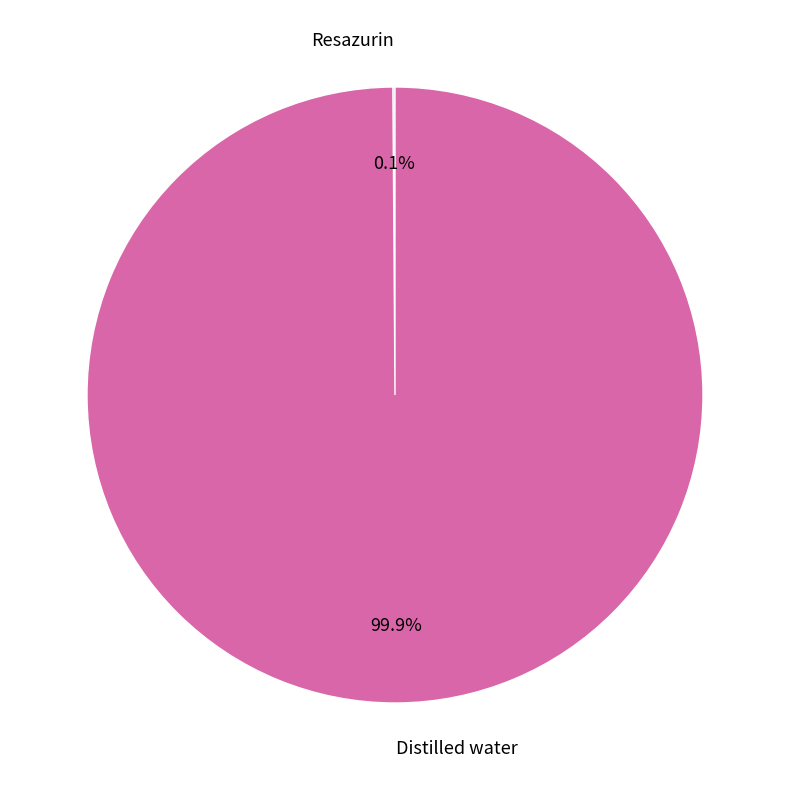

To the nearest percent, what is the difference between the largest and smallest slice percentages?

100%